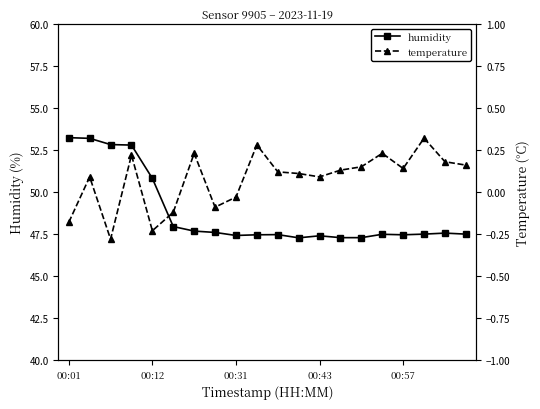

True or false: temperature and humidity intersect in this chart.

False